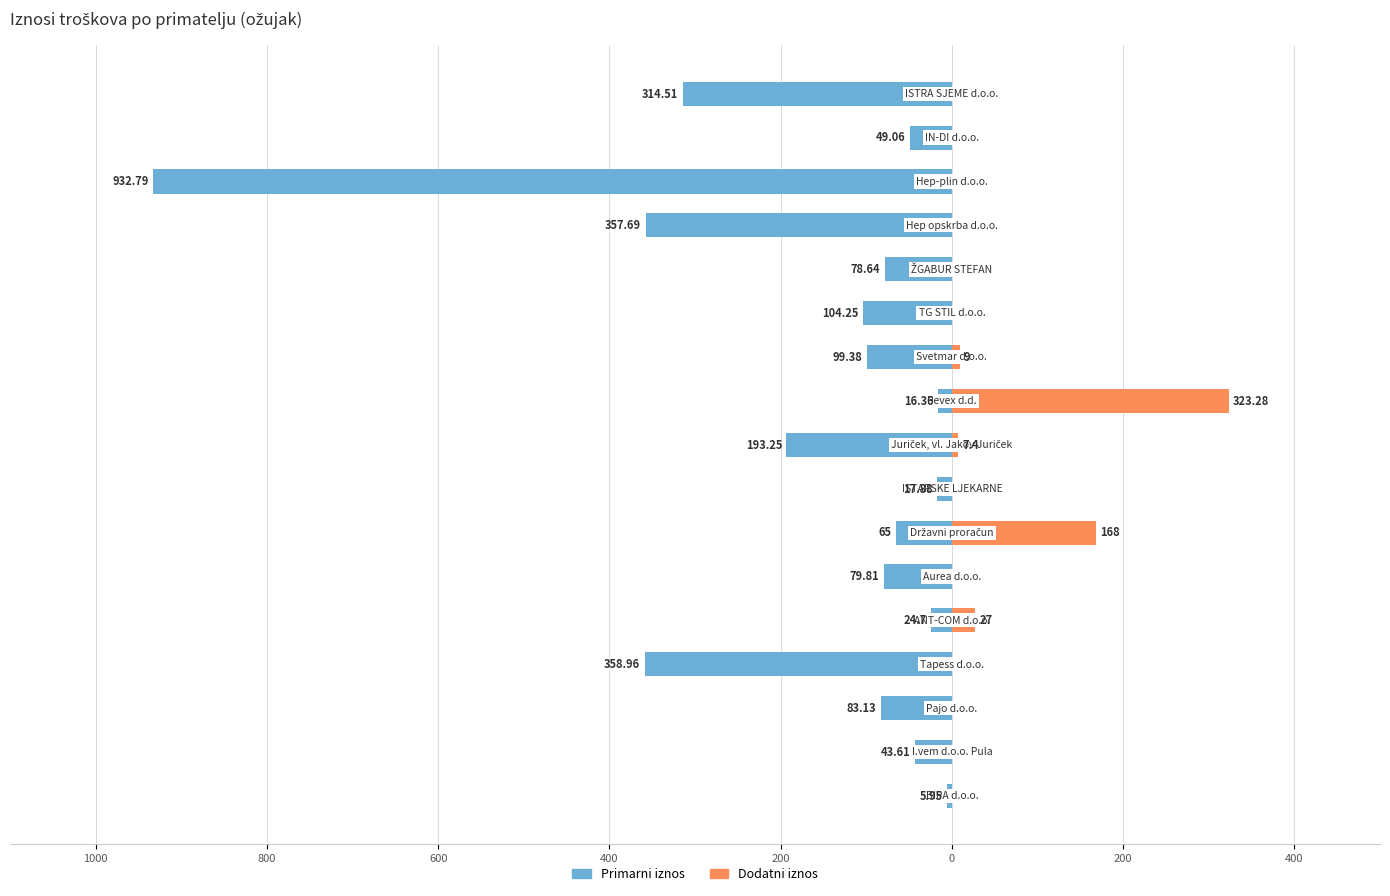

What is the sum of all Left (amount) values?

-2825.0